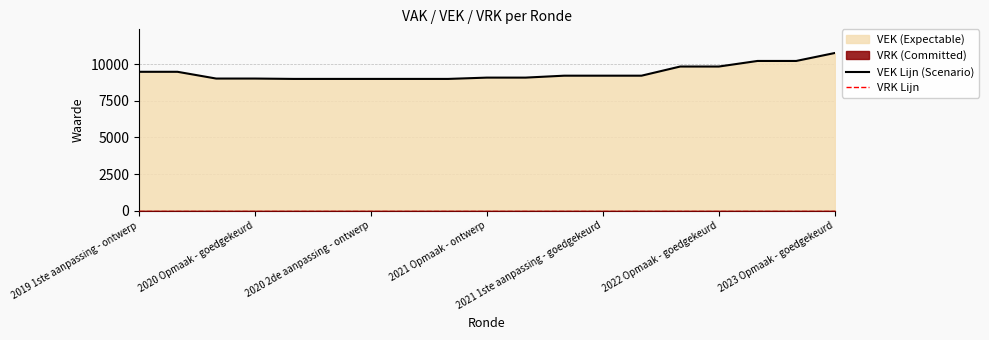

The value of VEK Lijn (Scenario) at 11 is 9221. True or false?

True